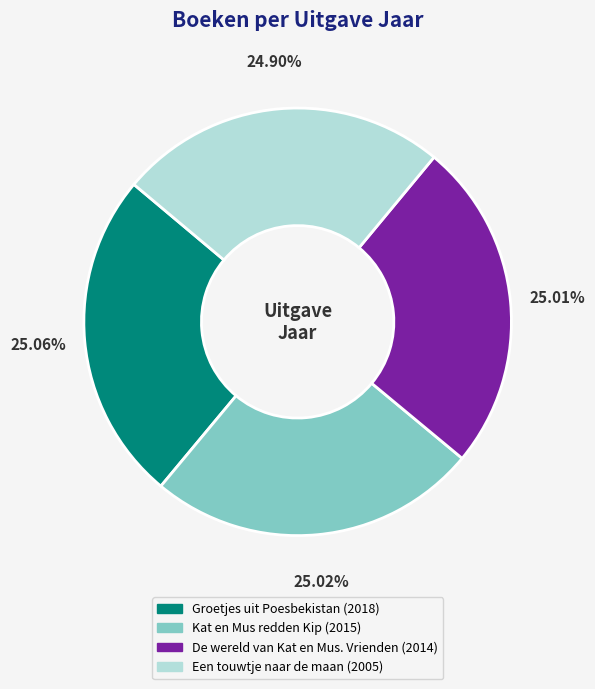

How many slices are in this pie chart?

4